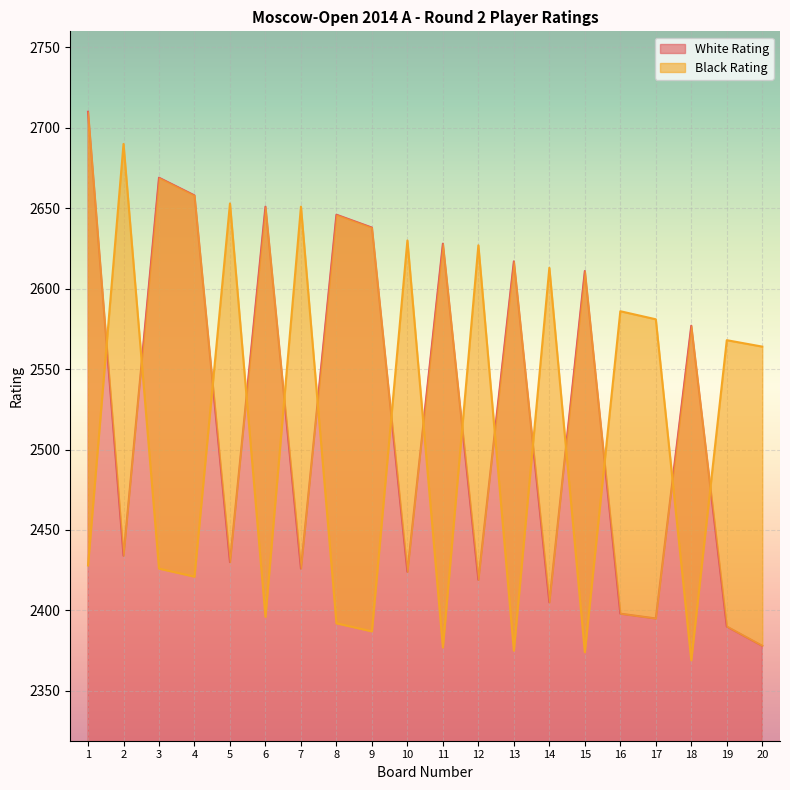

What is the sum of the Black Rating values at 2 and 18?

5059